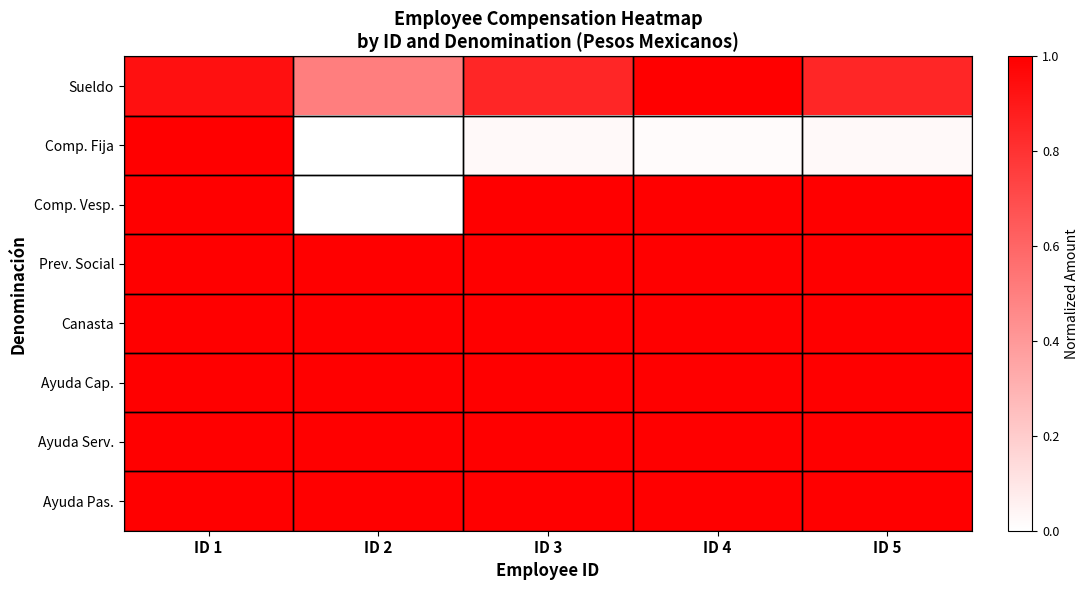

Which series has the largest total across all categories?

Prev. Social